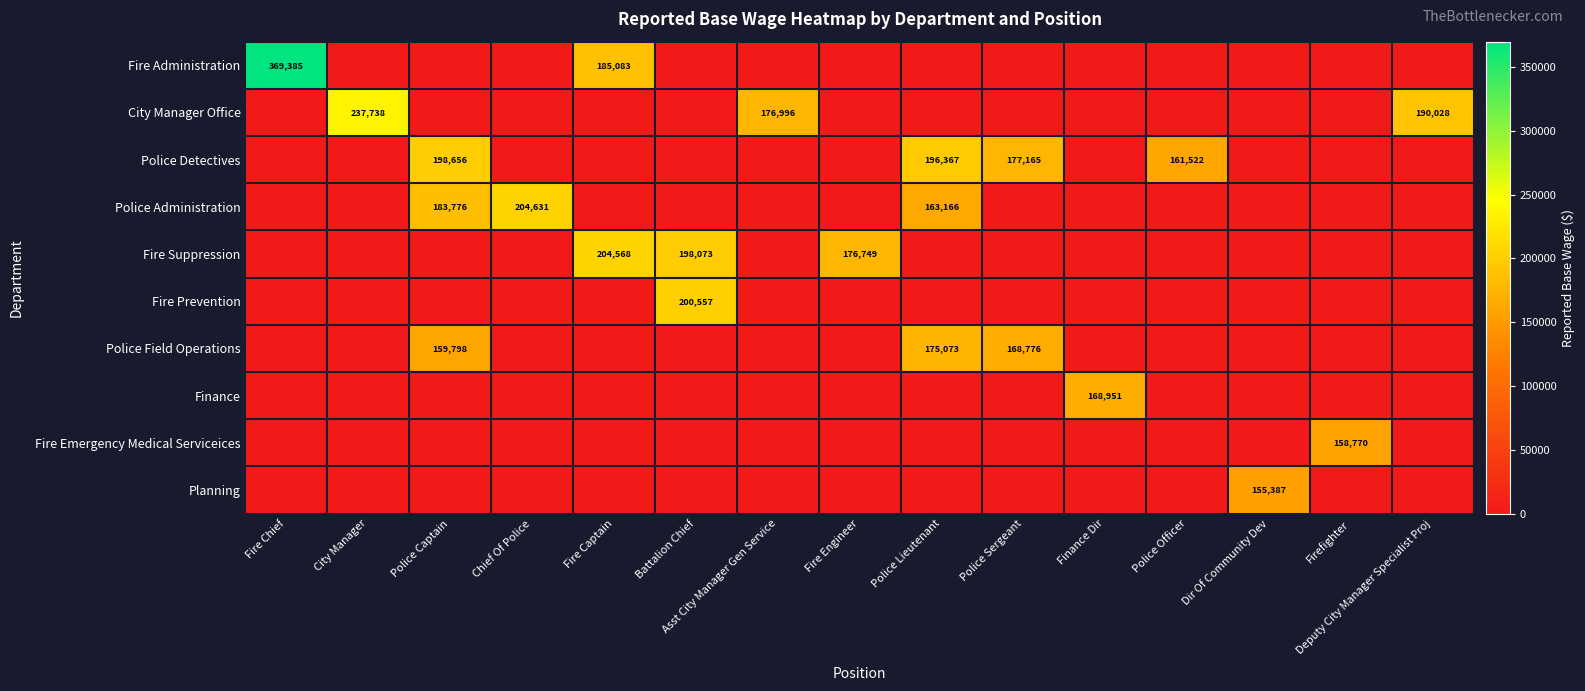

The value of Fire Suppression at Fire Captain is 366027. True or false?

False